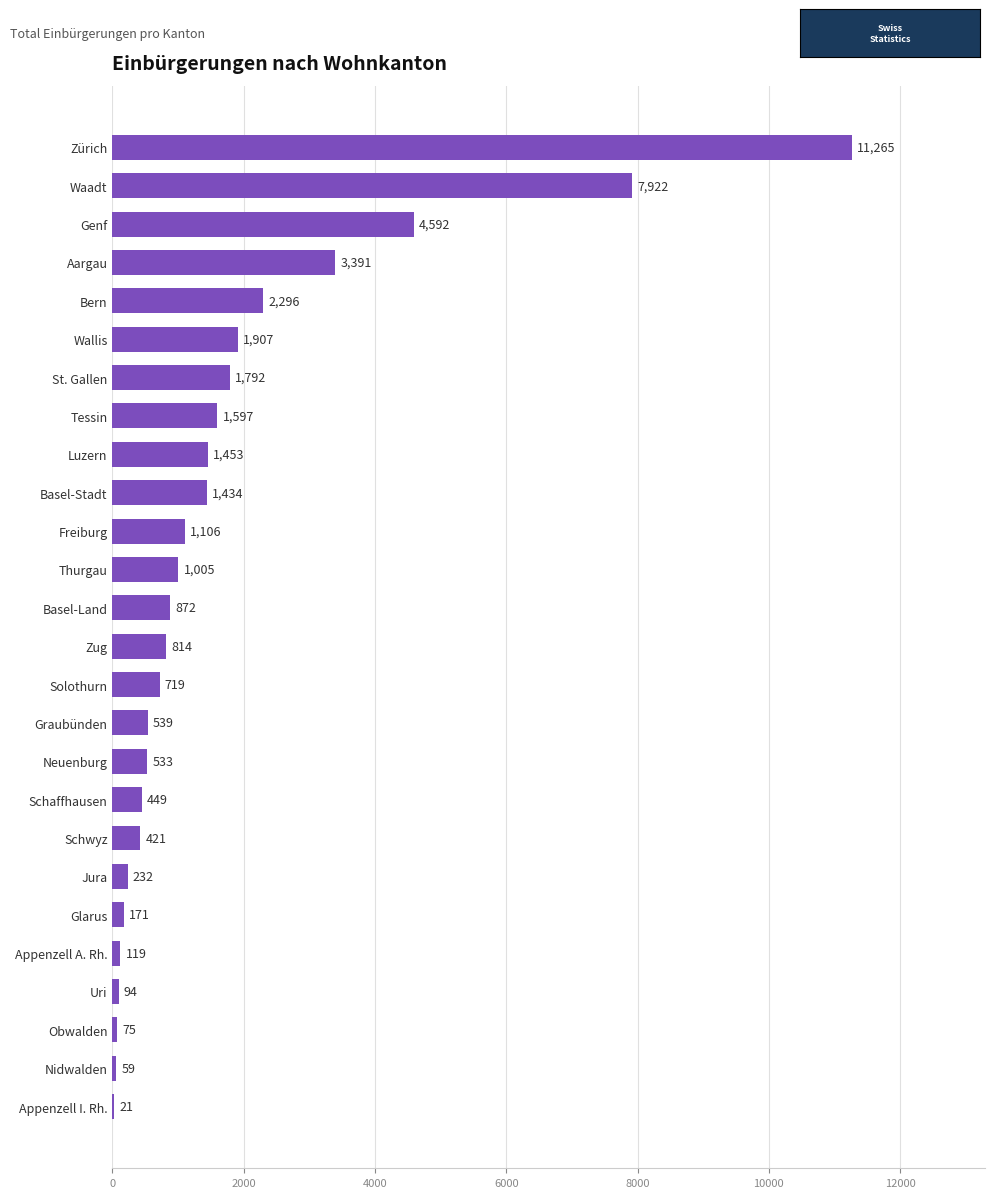

What is the greatest value displayed?

11265